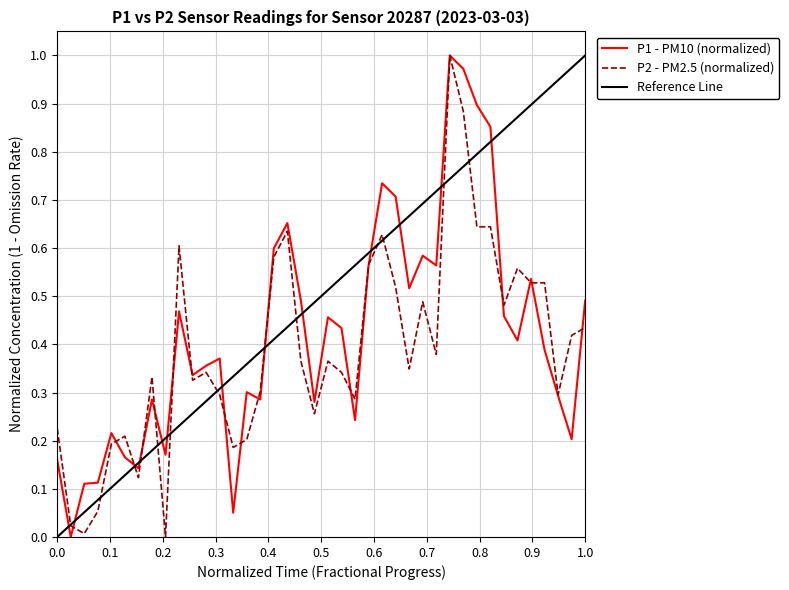

How many data points in P2 are above 0?

39